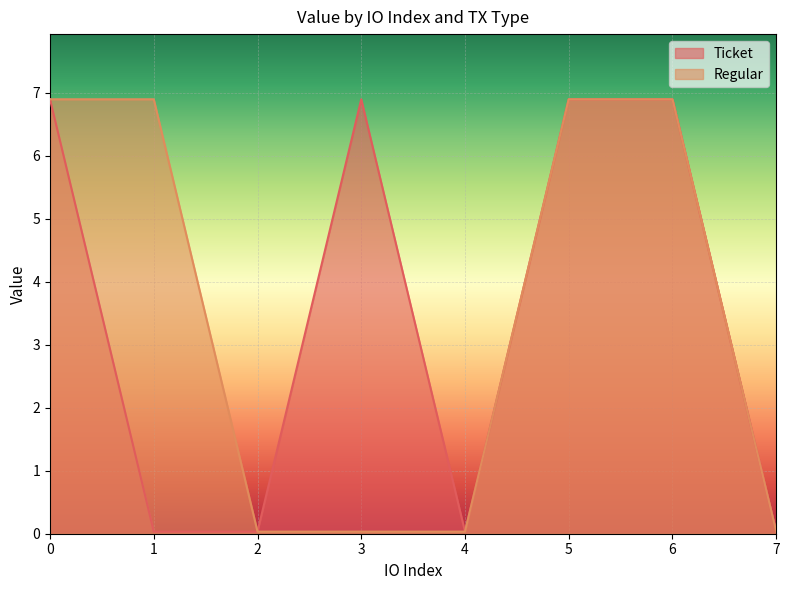

Which series changed the most between 4 and 7?

Ticket